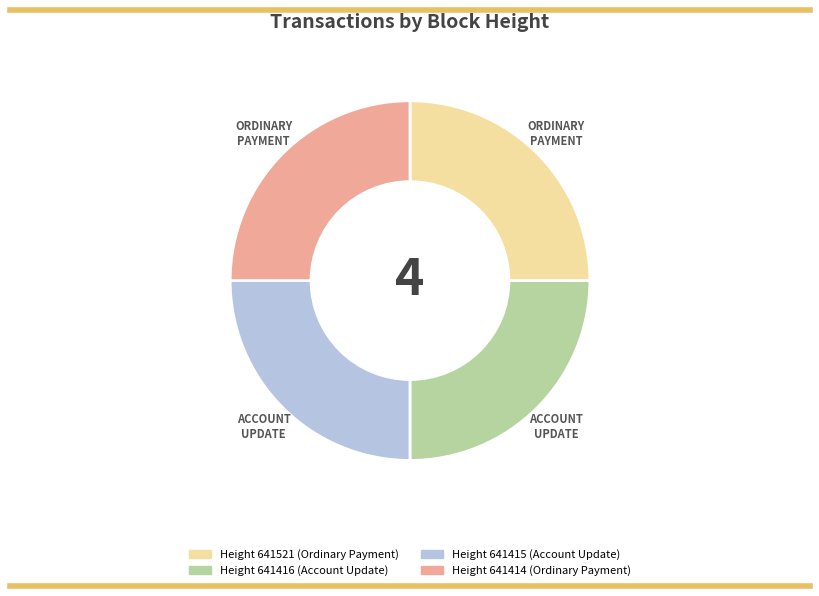

Does any single category account for the majority?

No